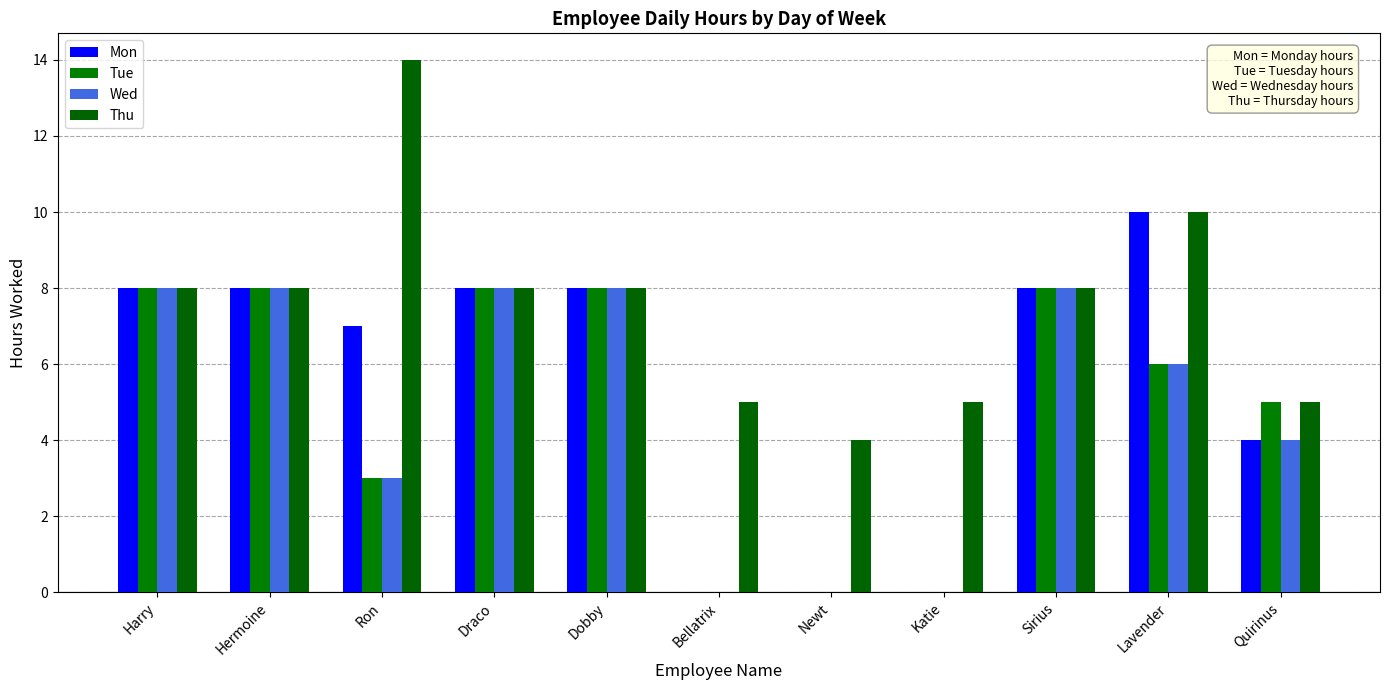

Which series changed the most between Hermoine and Ron?

Thu